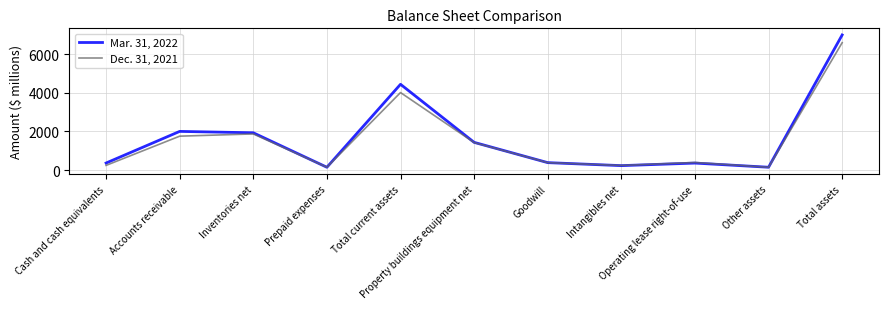

Rank the series by their maximum value, from lowest to highest.

Dec. 31, 2021, Mar. 31, 2022